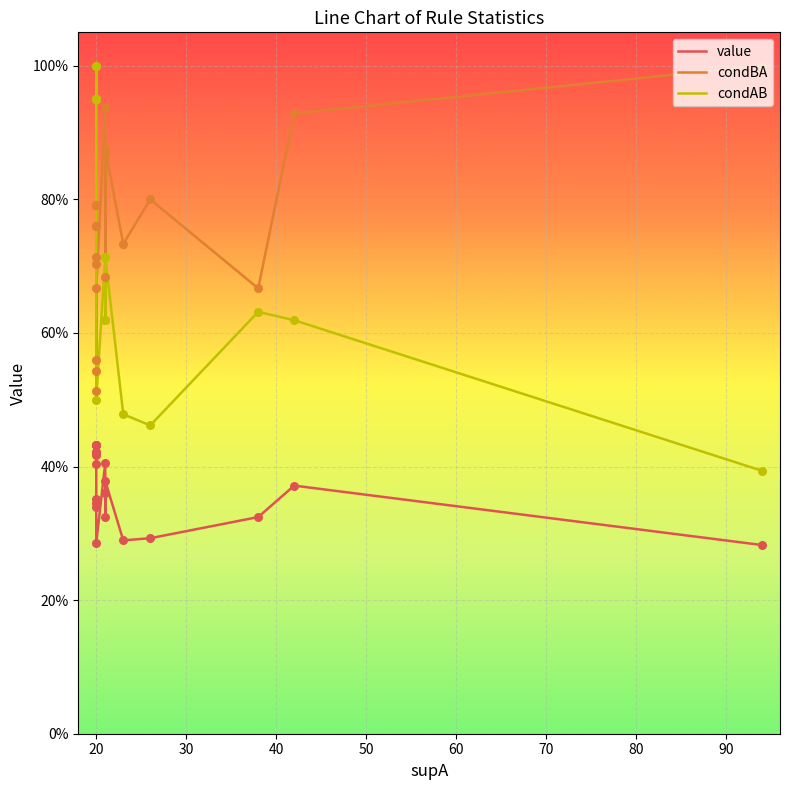

Which series reaches the maximum Y coordinate?

condBA